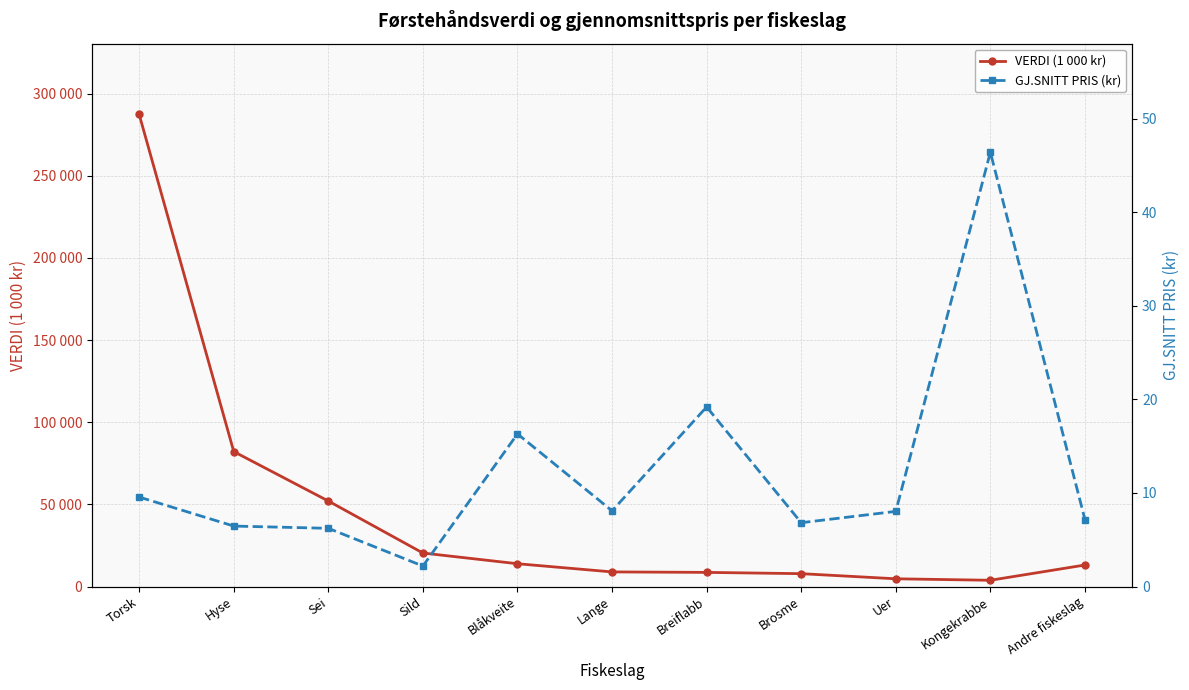

Between Lange and Brosme, which series saw the biggest shift?

VERDI (1 000 kr)